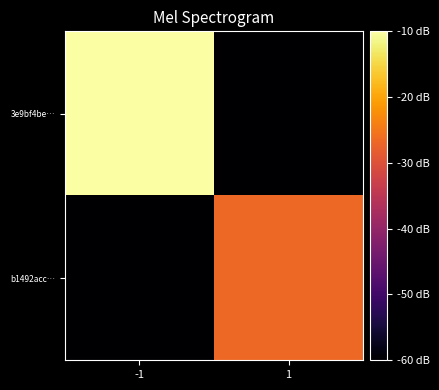

Reading left to right, extract all data points from this chart.

3e9bf4be…: -1=-10.0	1=-60.0
b1492acc…: -1=-60.0	1=-26.7